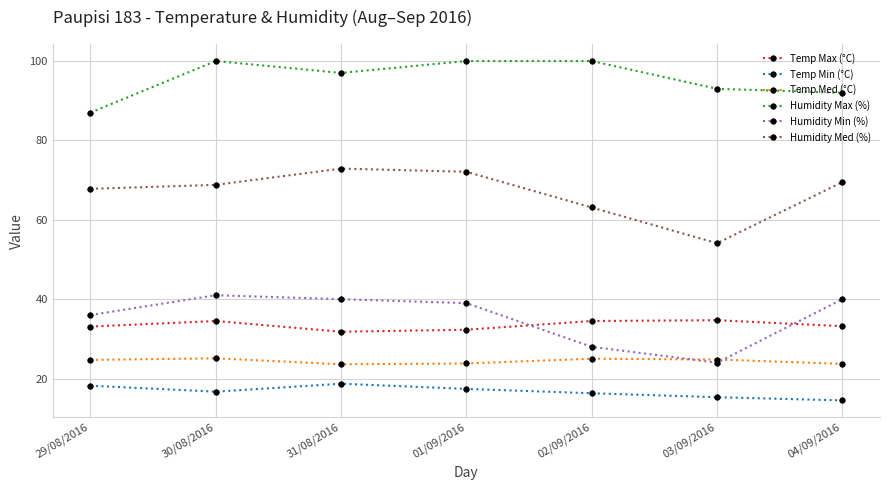

True or false: Humidity Med (%) has a value of 72.1 at 01/09/2016.

True